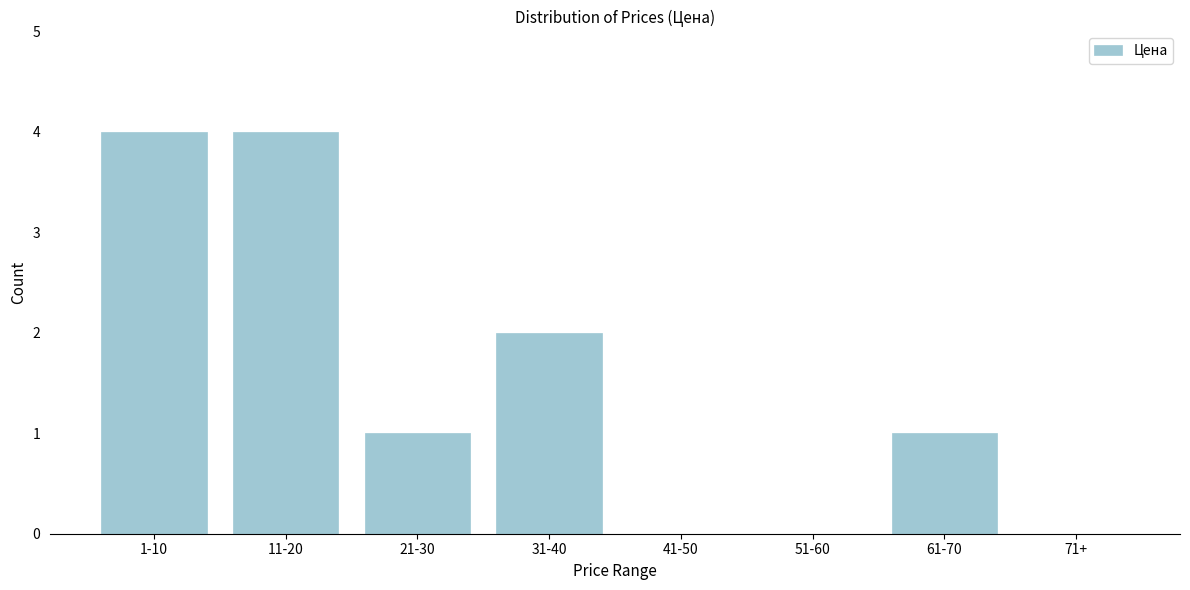

Reading left to right, list all the values displayed in this chart.

1-10=4	11-20=4	21-30=1	31-40=2	41-50=0	51-60=0	61-70=1	71+=0